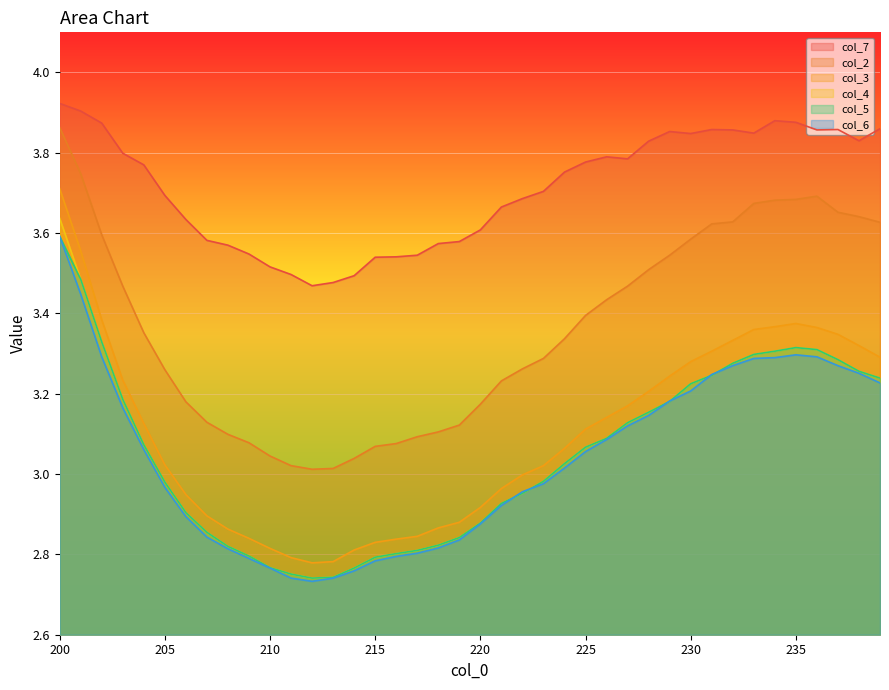

True or false: col_4 has more than 2 points higher than both neighbors.

False